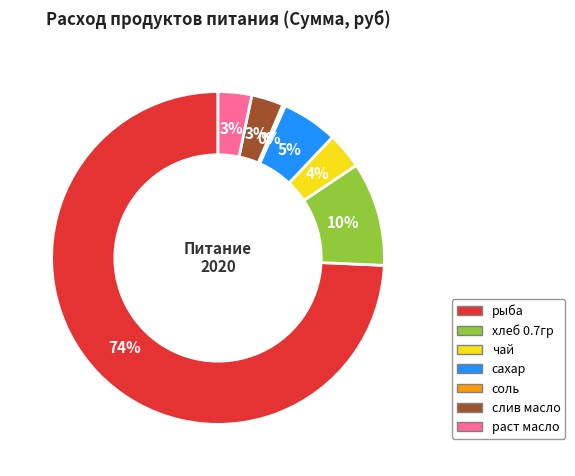

The сахар slice represents 5% of the pie. True or false?

True